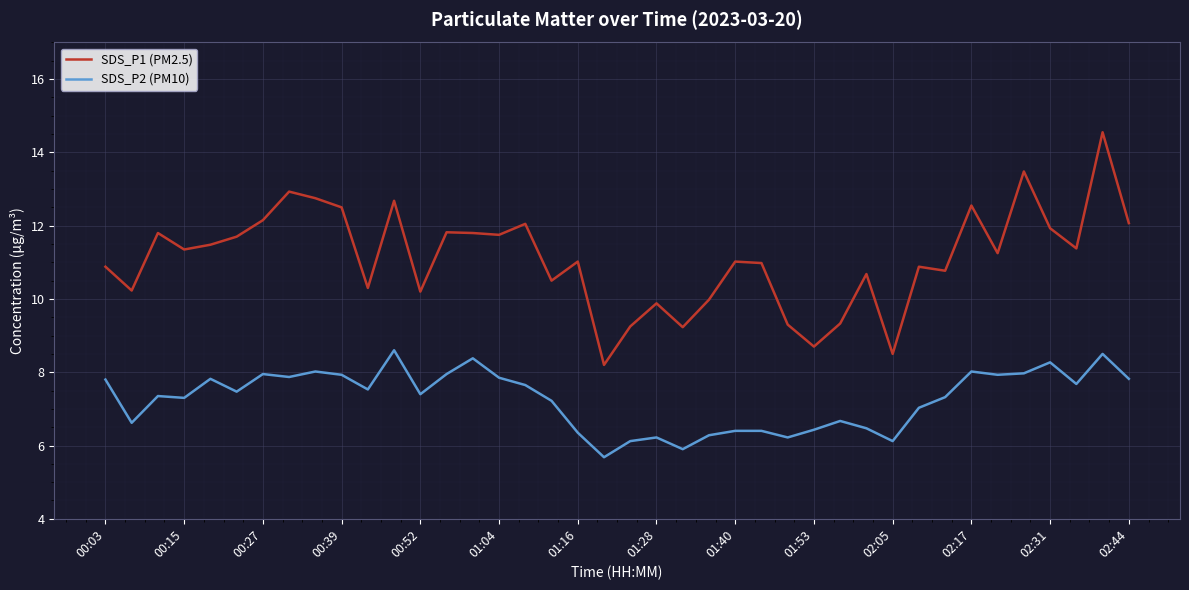

How many interior local valleys does the SDS_P1 (PM2.5) series have?

13